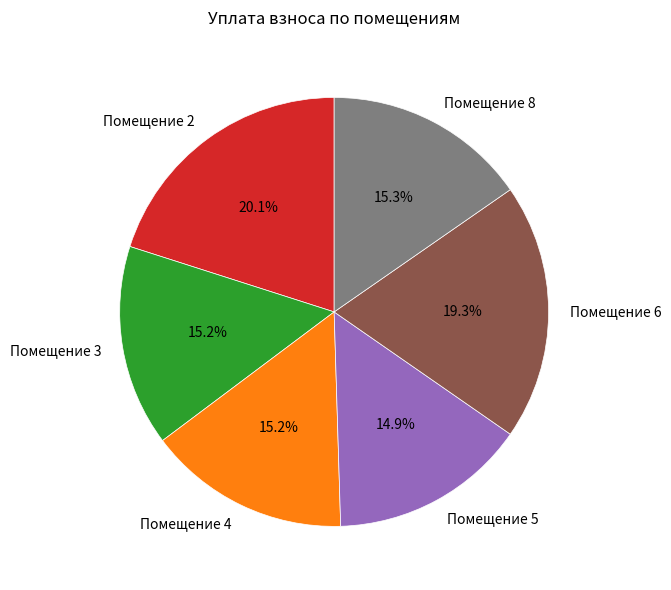

Is there any slice that represents more than half of the pie?

No